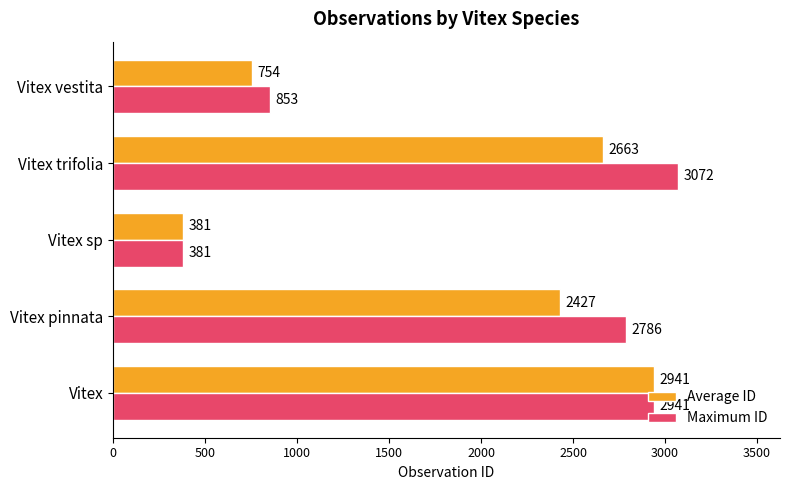

The value of Average ID at Vitex pinnata is 3338. True or false?

False